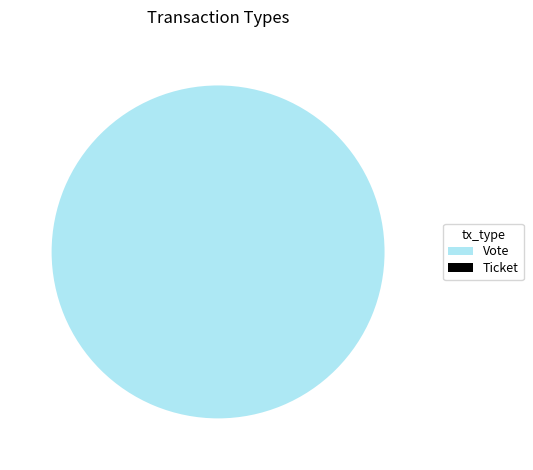

Which slice is the largest?

Vote